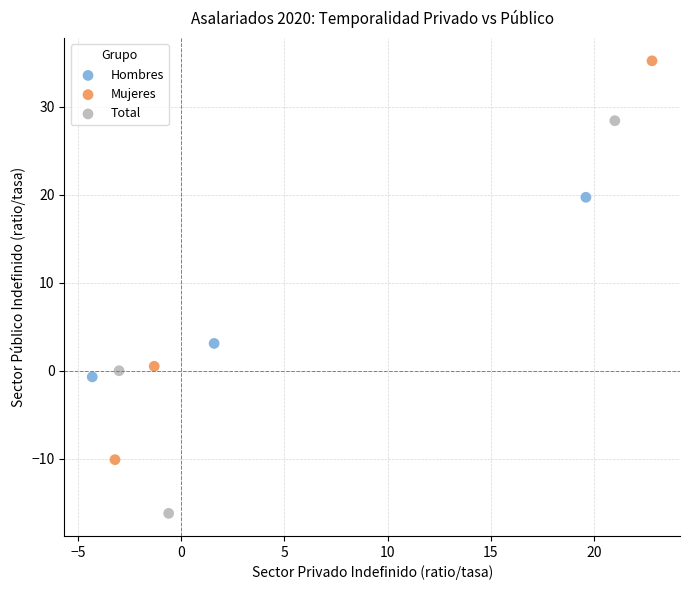

Which series contains the lowest Y value?

Total